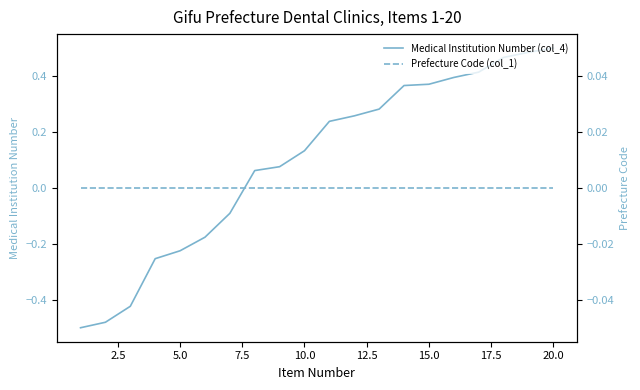

How many times do Medical Institution Number (col_4) and Prefecture Code (col_1) cross each other?

1